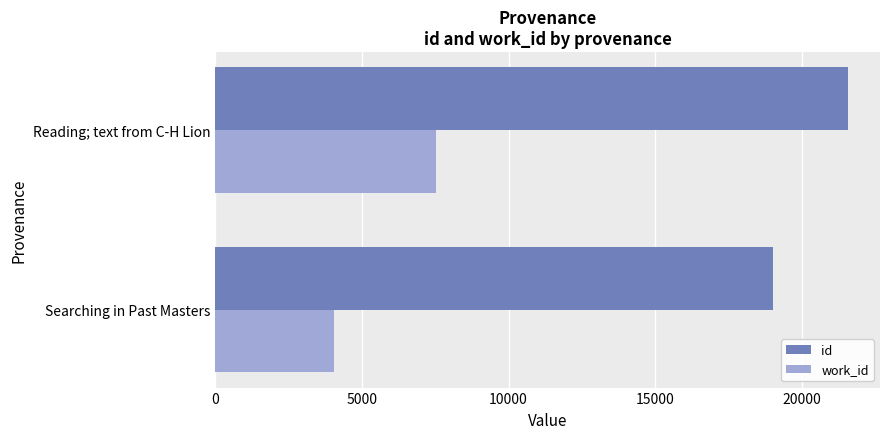

Between Searching in Past Masters and Reading; text from C-H Lion, which series saw the biggest shift?

work_id